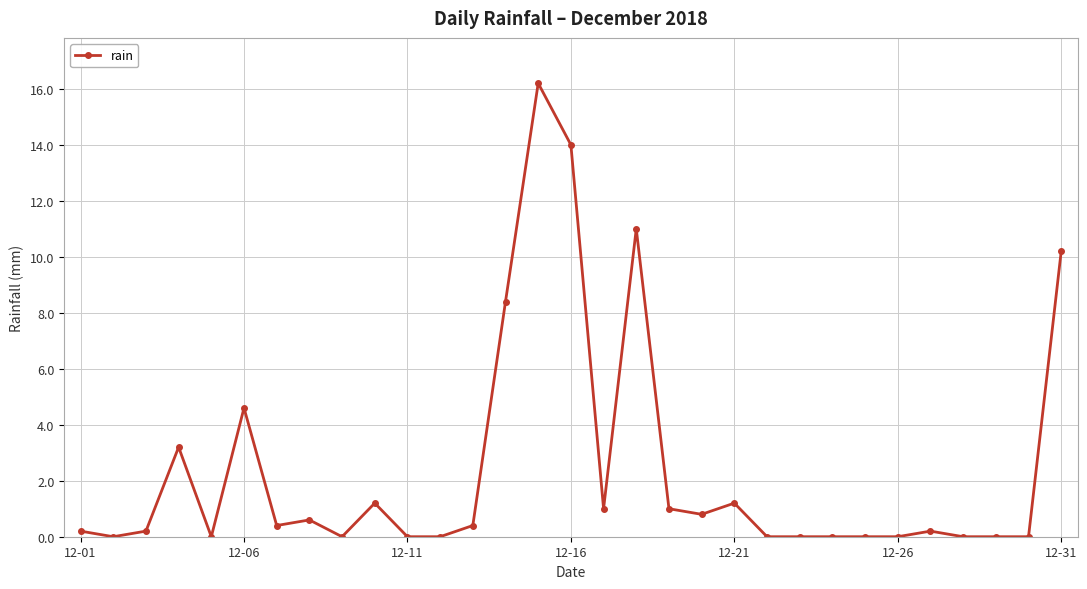

Reading right to left, list all the values displayed in this chart.

10.2	0.0	0.0	0.0	0.2	0.0	0.0	0.0	0.0	0.0	1.2	0.8	1.0	11.0	1.0	14.0	16.2	8.4	0.4	0.0	0.0	1.2	0.0	0.6	0.4	4.6	0.0	3.2	0.2	0.0	0.2